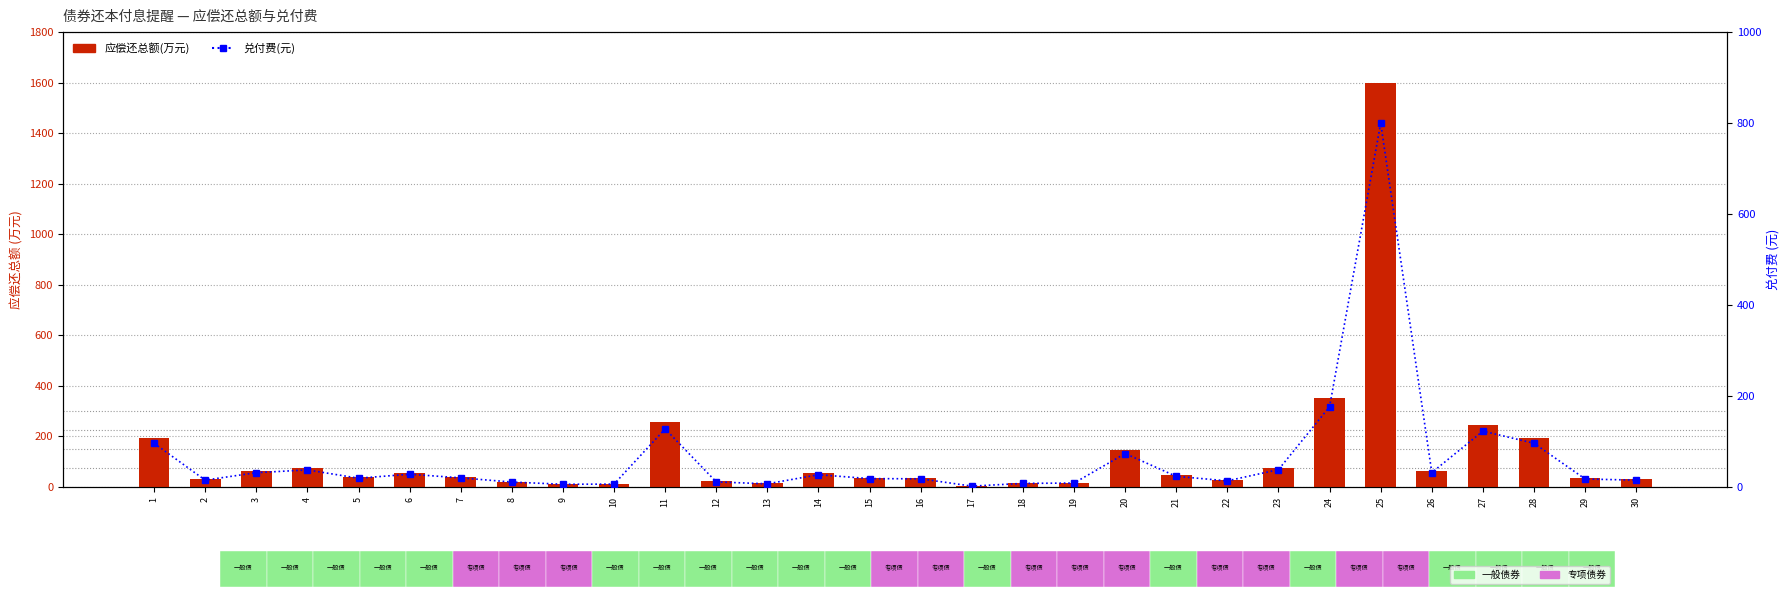

List the labels in order of 应偿还总额(万元) value, smallest first.

17, 9, 10, 13, 18, 19, 8, 12, 22, 2, 30, 29, 16, 15, 5, 7, 21, 14, 6, 3, 26, 4, 23, 20, 1, 28, 27, 11, 24, 25